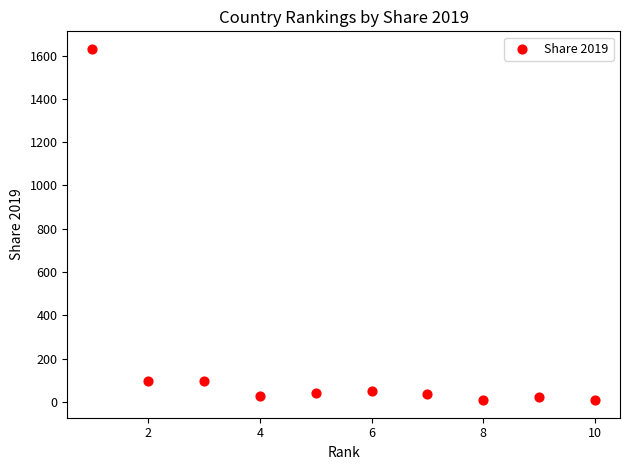

What is the range of X values (max minus min)?

9.0